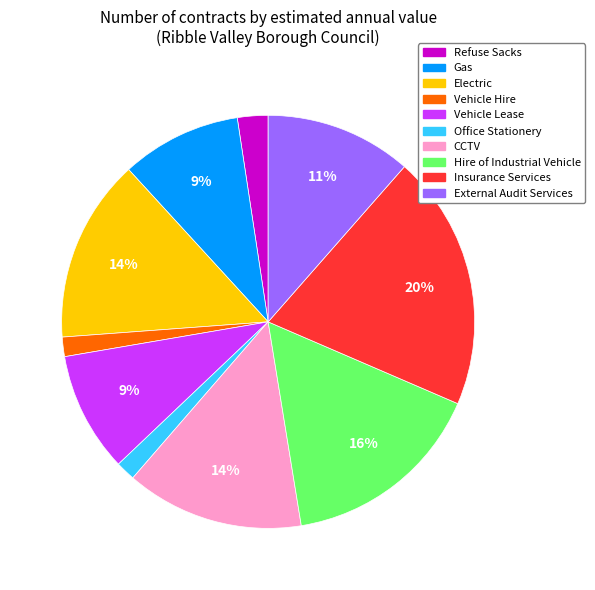

Between Gas and Vehicle Hire, which is larger?

Gas